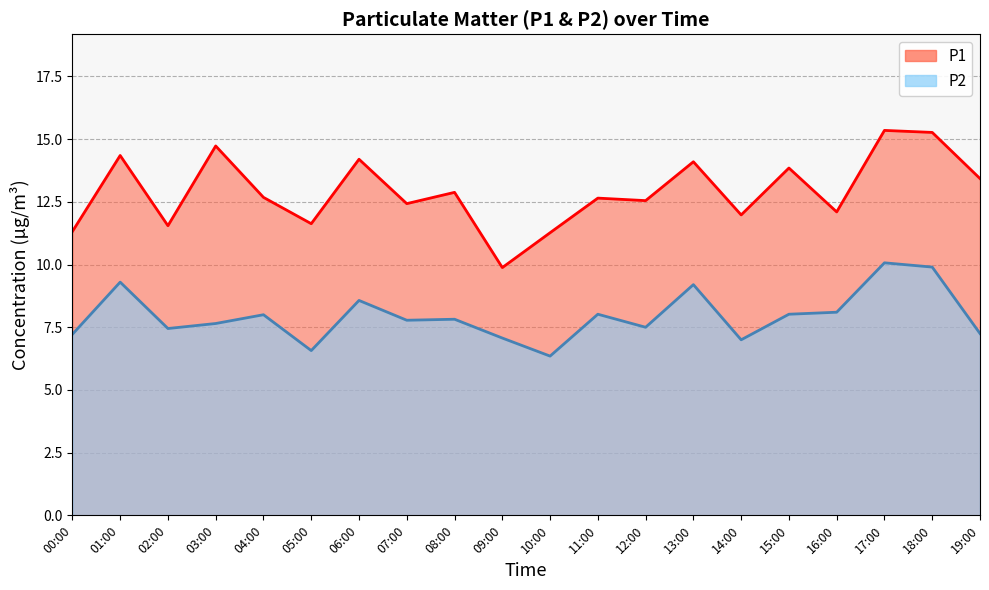

What is the label of the 12th point from the left?

11:00